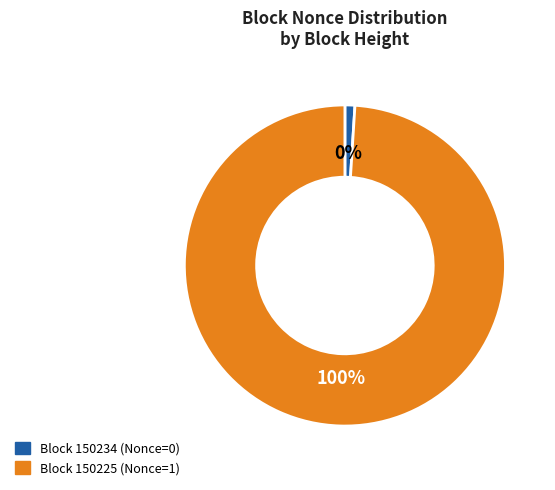

Count the number of slices in the pie.

2